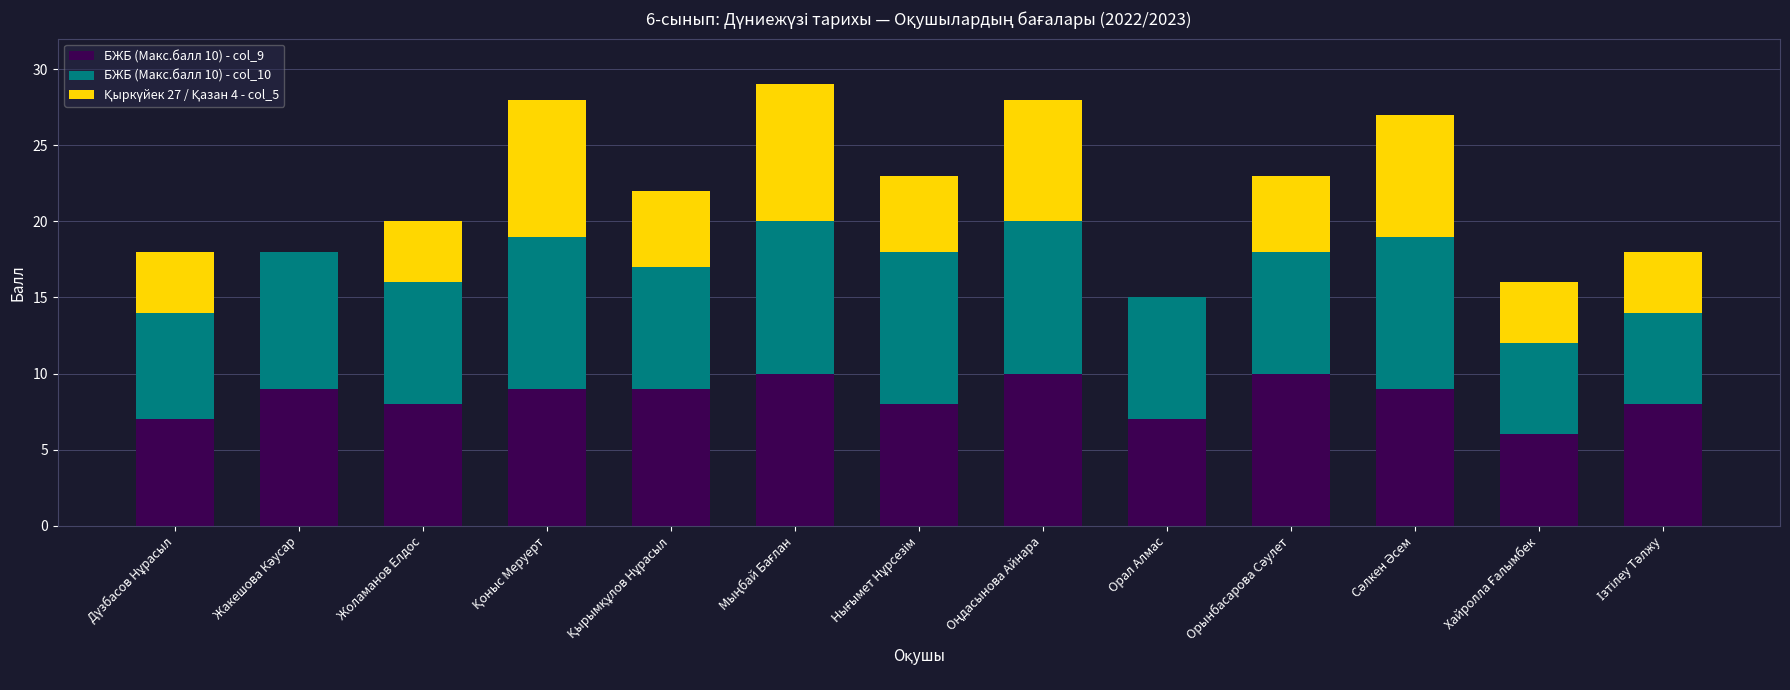

True or false: БЖБ (Макс.балл 10) - col_9 has a value of 8 at Жоламанов Елдос.

True